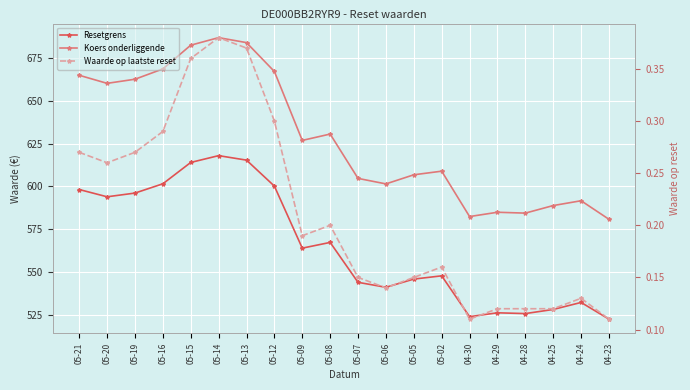

What is the total value across all series at 05-12?

1267.4